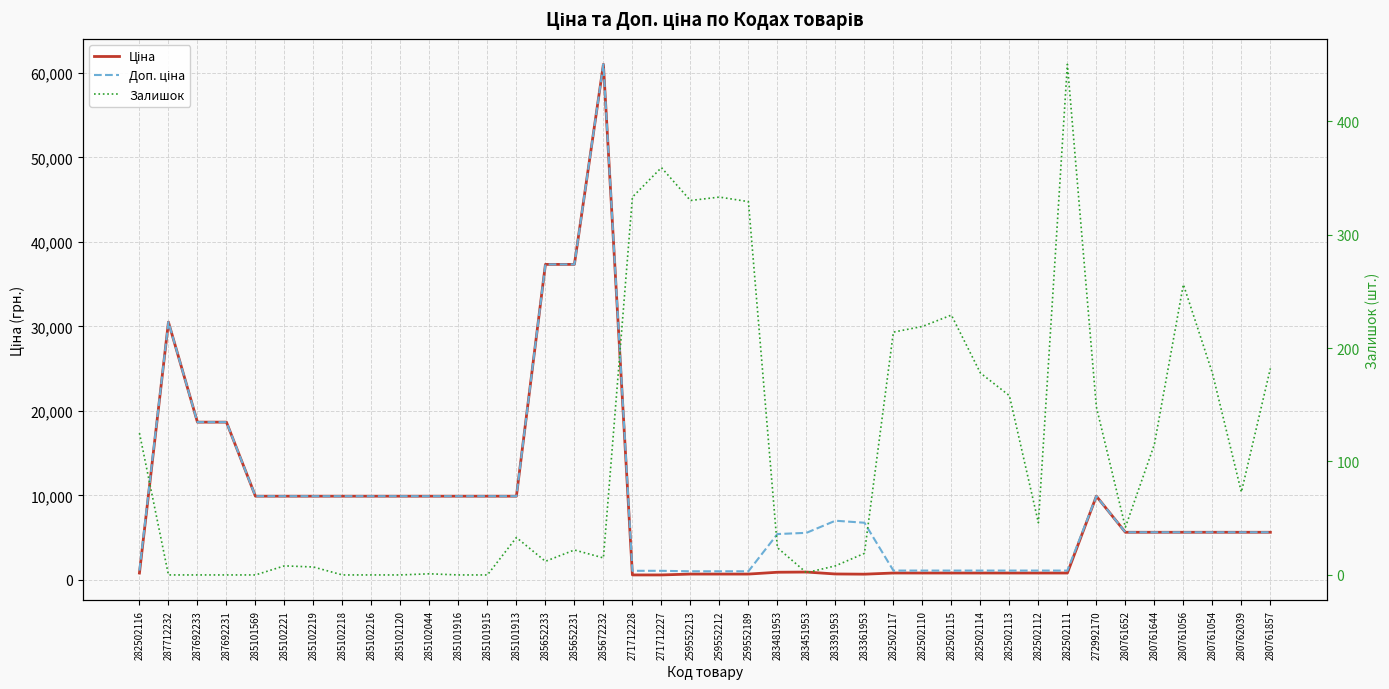

At which category is the sum across all series the highest?

285672232